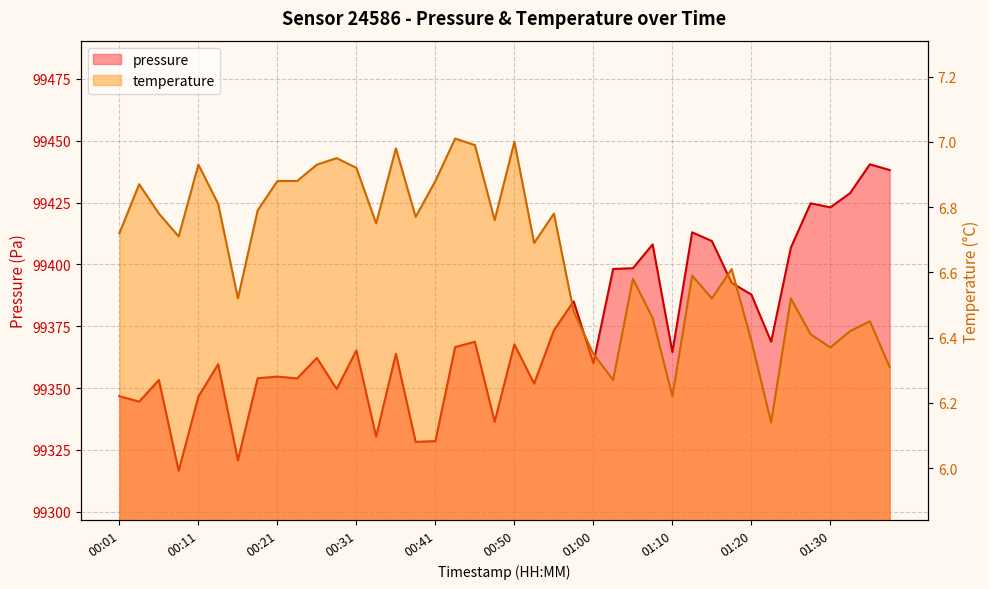

At which category does temperature reach its first local peak?

00:04